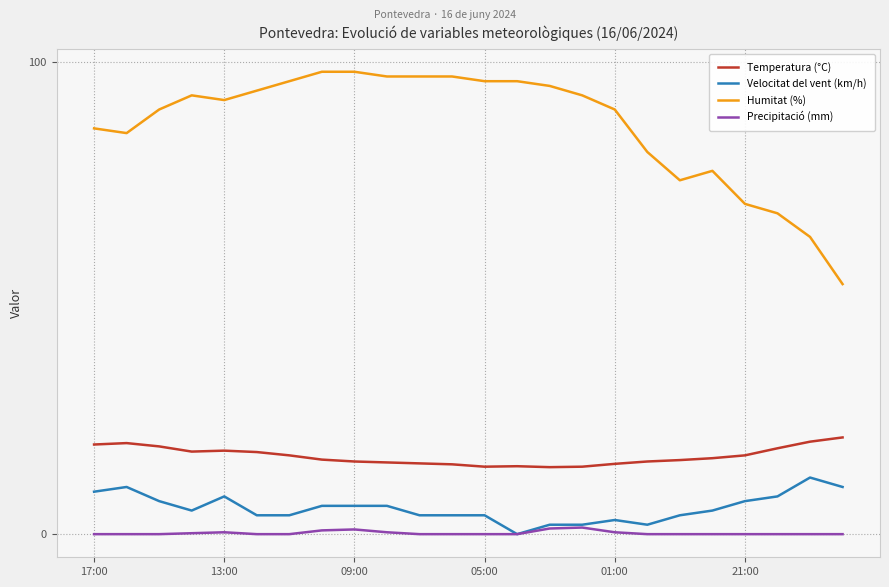

What is the sum of all Precipitació (mm) values?

5.8